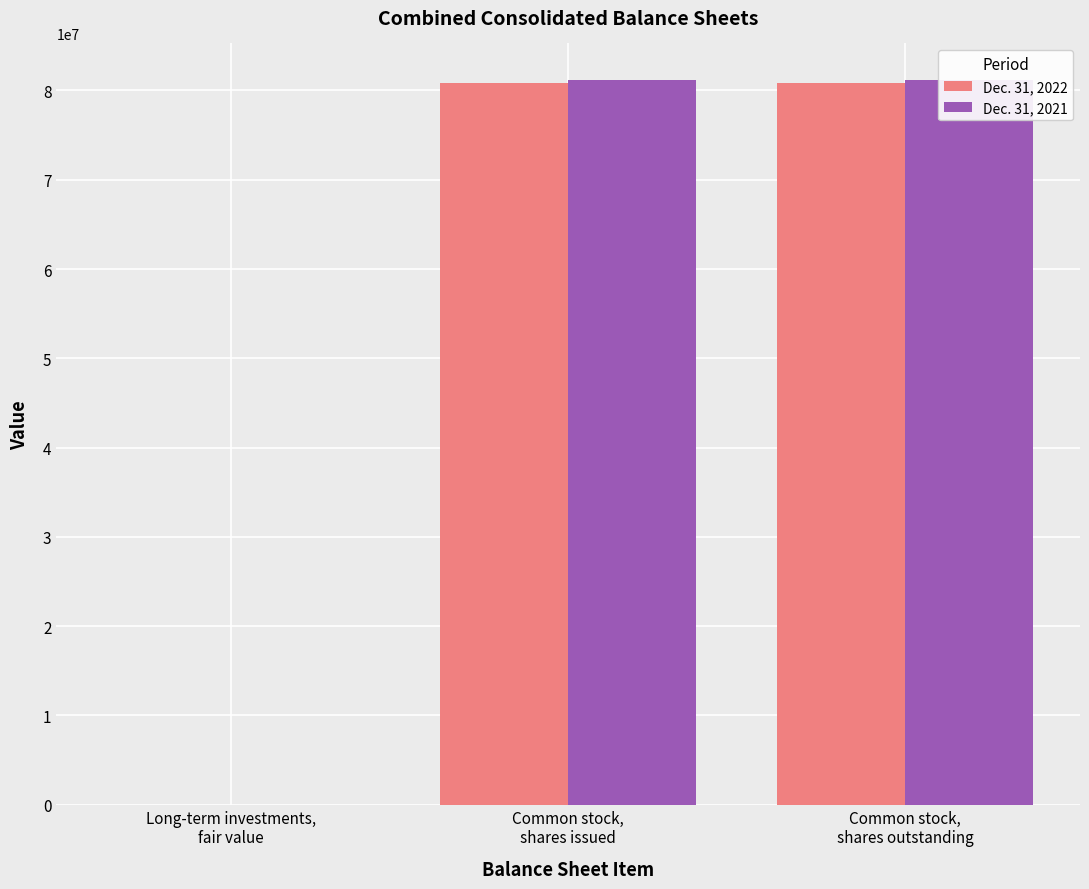

At Long-term investments,
fair value, list the series in order from smallest to largest.

Dec. 31, 2021, Dec. 31, 2022